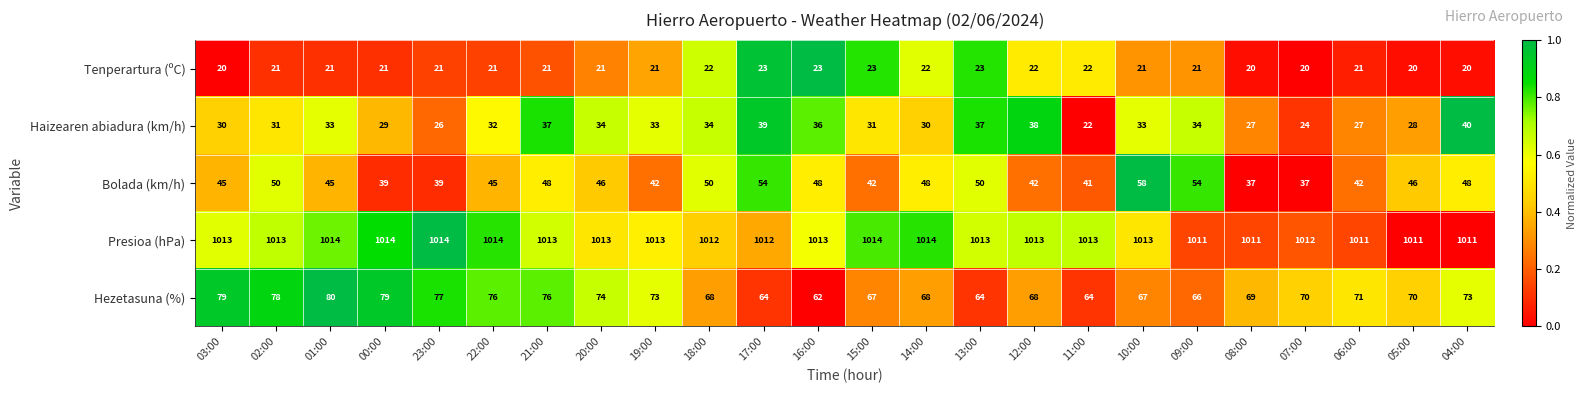

At which category is the sum across all series the highest?

21:00